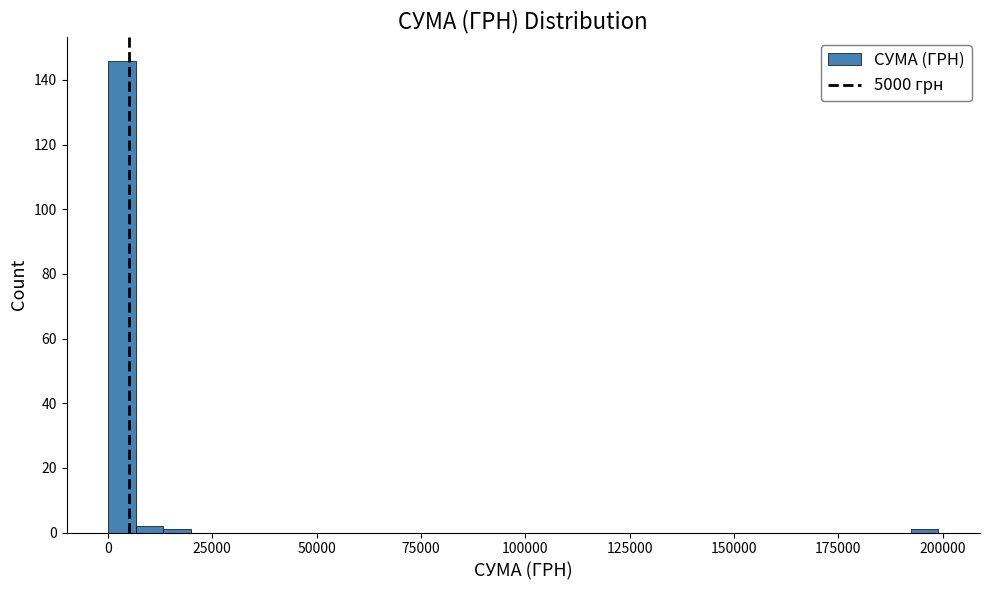

Around what value on the x-axis is the tallest bar? Give the approximate position of its centre, as read against the axis.

5000